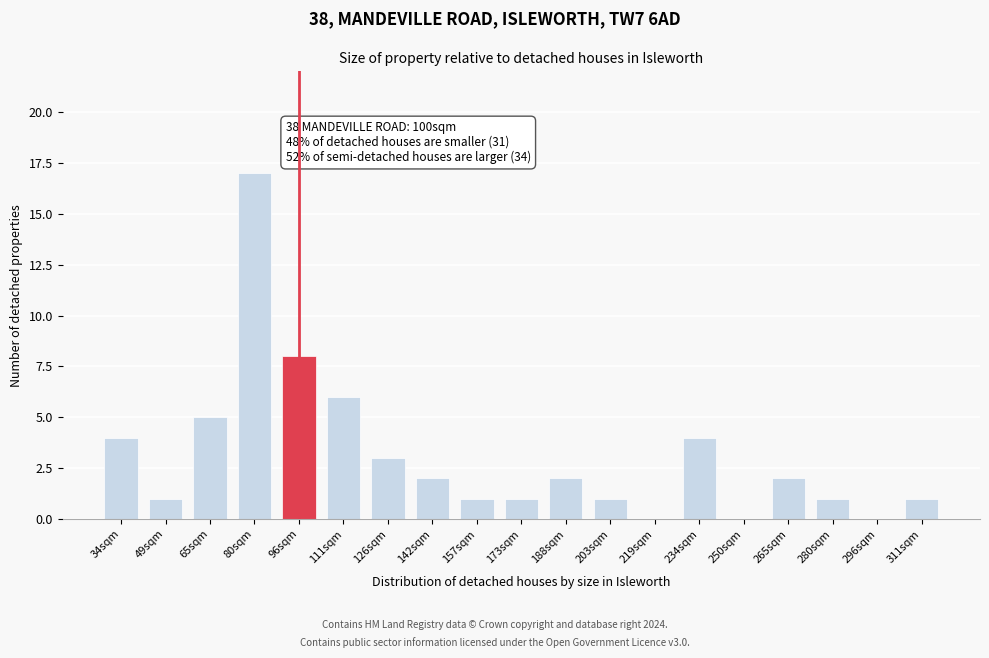

Reading right to left, what are all the values shown in this chart?

311sqm=1	296sqm=0	280sqm=1	265sqm=2	250sqm=0	234sqm=4	219sqm=0	203sqm=1	188sqm=2	173sqm=1	157sqm=1	142sqm=2	126sqm=3	111sqm=6	96sqm=8	80sqm=17	65sqm=5	49sqm=1	34sqm=4